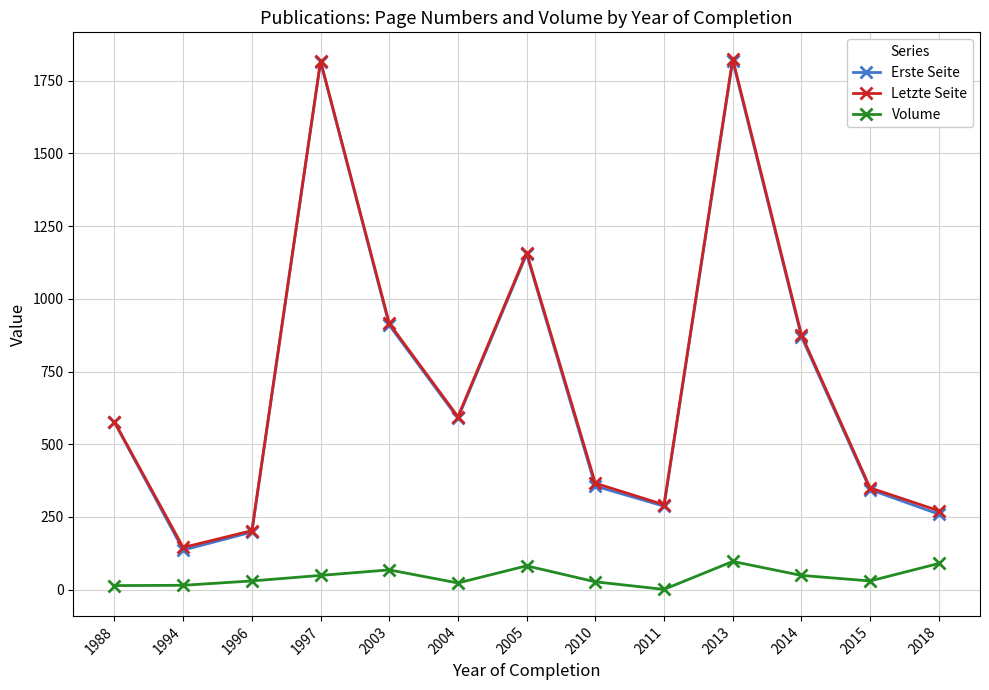

Where is the first local maximum for Letzte Seite?

1997